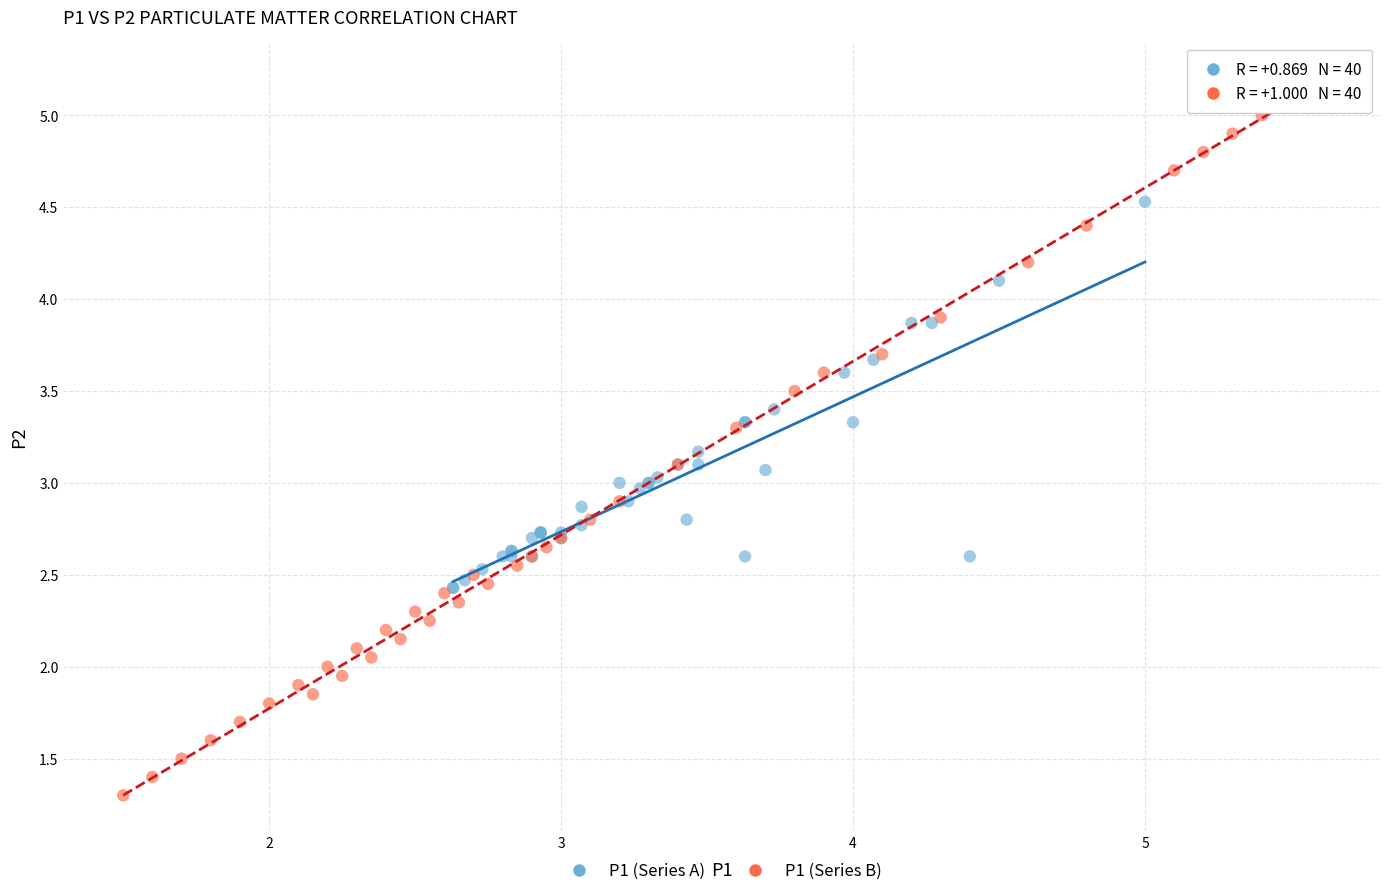

Which series contains the lowest Y value?

P1 (Series B)